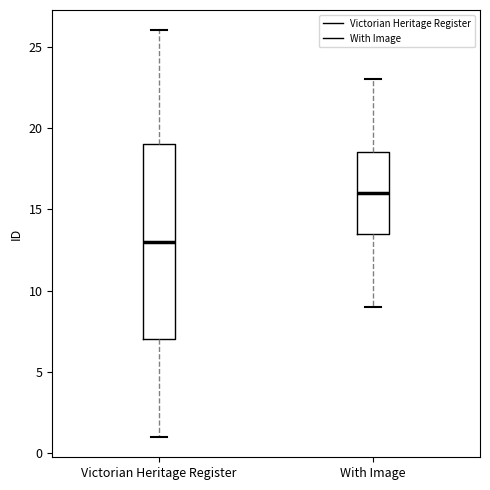

Which box's median line is the lowest?

Victorian Heritage Register